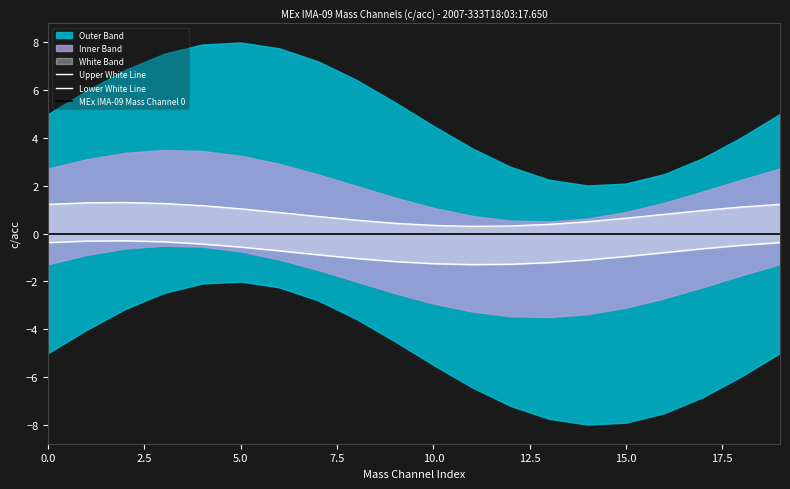

What is the sum of all Upper White Line values?

16.4